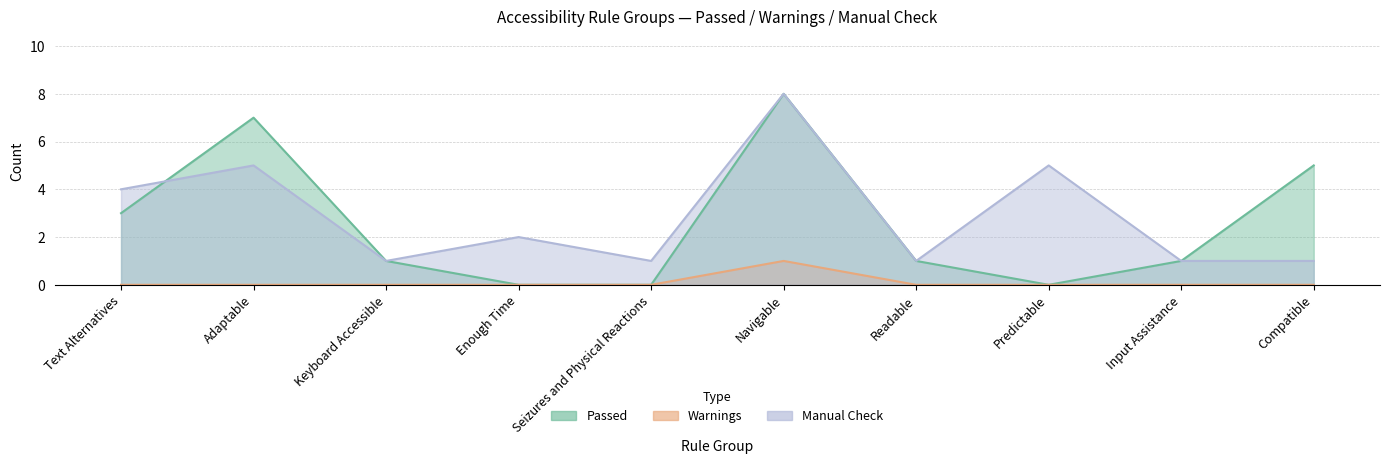

What is the label of the 9th point from the left?

Input Assistance